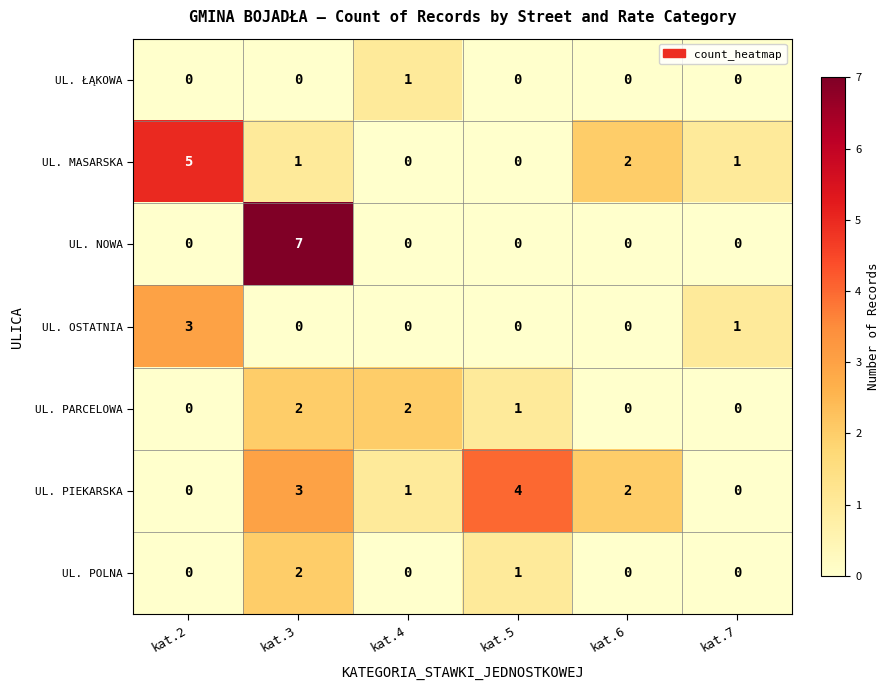

At which label does UL. MASARSKA reach its peak?

kat.2